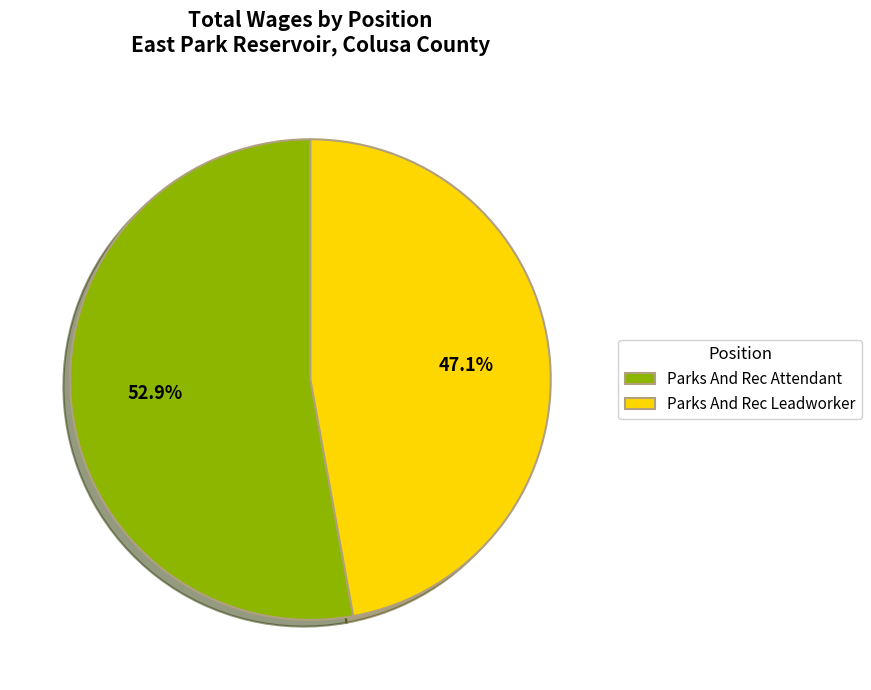

To the nearest percent, what is the combined percentage of Parks And Rec Attendant and Parks And Rec Leadworker?

100%